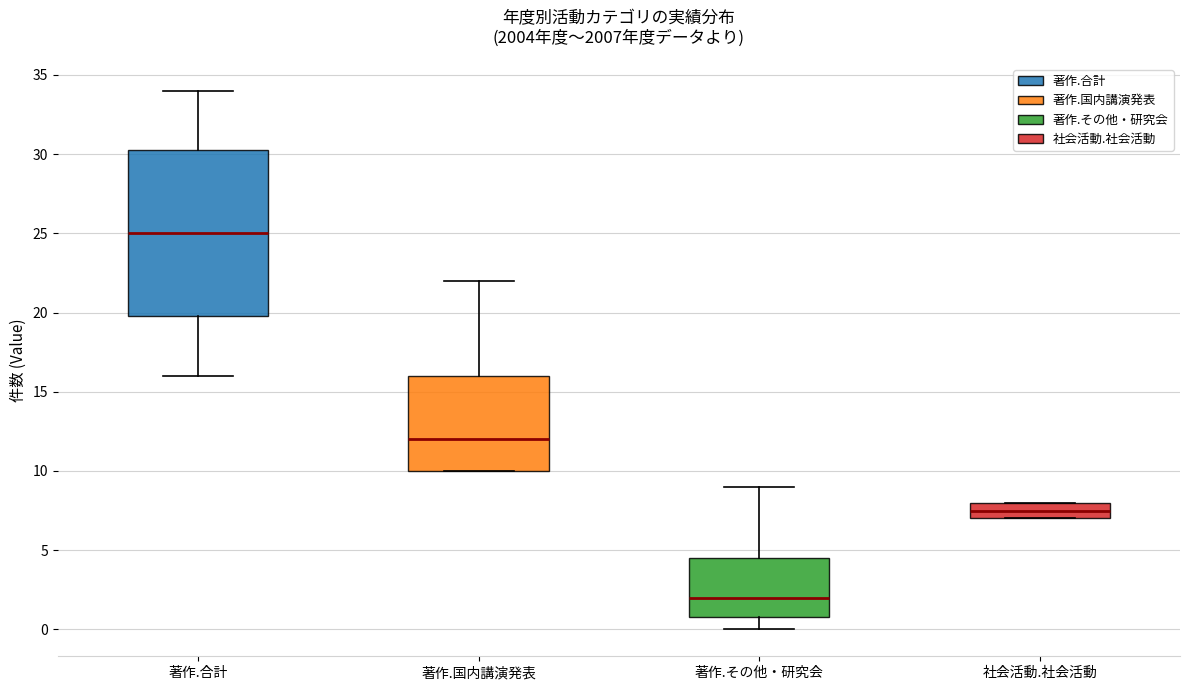

Reading left to right, read every box against the y-axis: the position of its median line, the range the box covers, and the ends of its whiskers. The values are not printed on the chart, so give them approximately, as read against the axis.

著作.合計: median 25.0, box 20.0 to 30.5, whiskers 16.0 to 34.0
著作.国内講演発表: median 12.0, box 10.0 to 16.0, whiskers 10.0 to 22.0
著作.その他・研究会: median 2.0, box 1.0 to 4.5, whiskers 0.0 to 9.0
社会活動.社会活動: median 7.5, box 7.0 to 8.0, whiskers 7.0 to 8.0